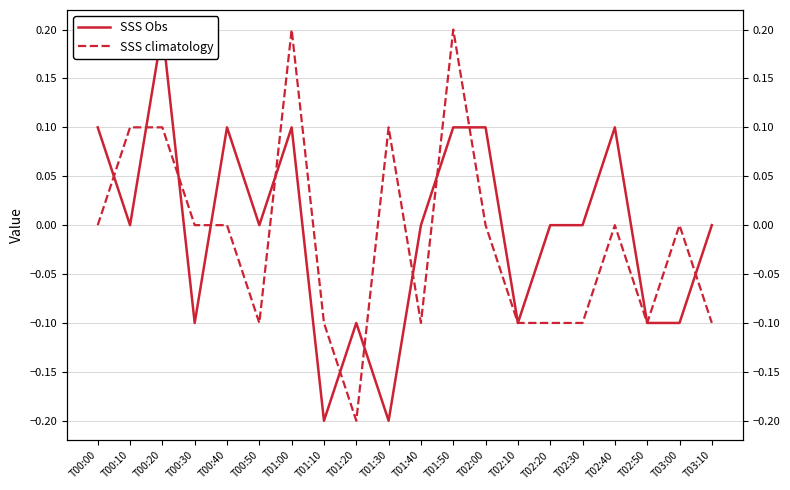

What is the highest value of the SSS climatology series?

0.2